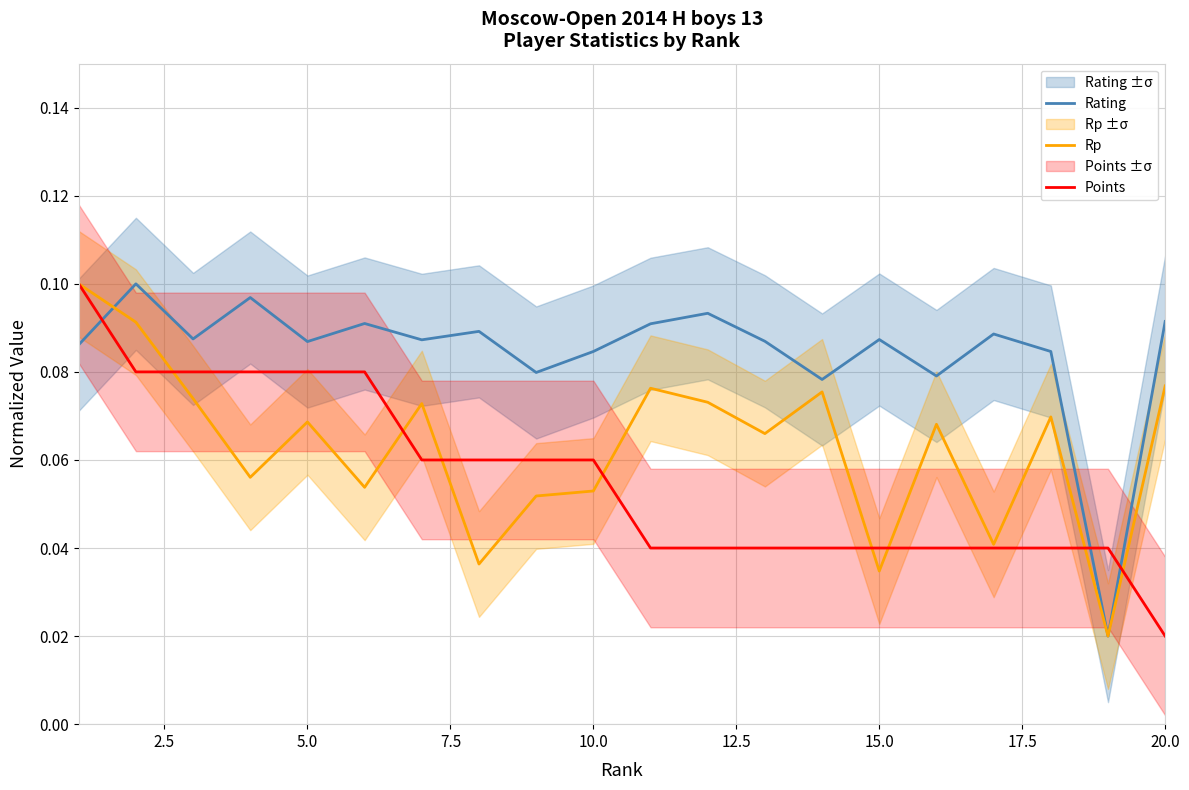

What is the sum of all Rp values?

1.3